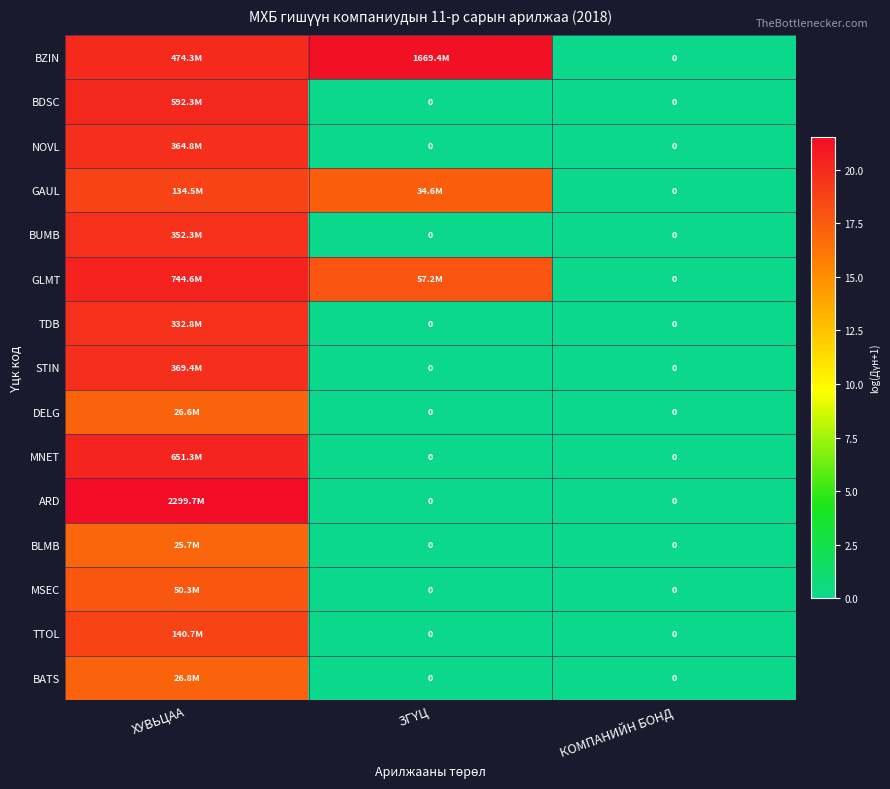

How many positive values does the GLMT series have?

2